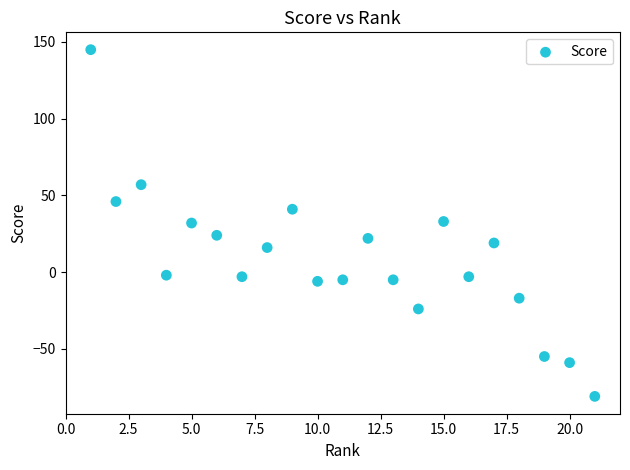

What is the range of X values (max minus min)?

20